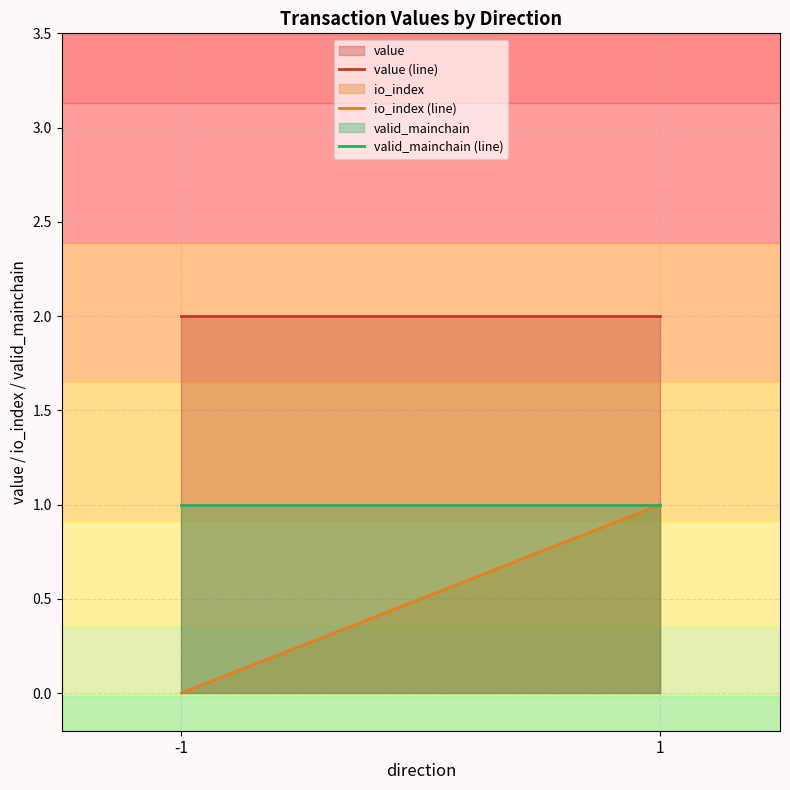

How many io_index (line) values are between 0 and 1?

2